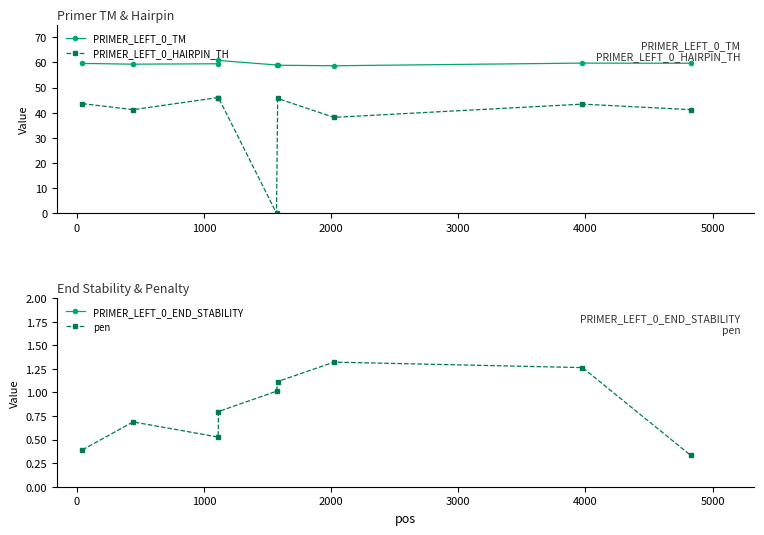

True or false: PRIMER_LEFT_0_TM has more than 0 points higher than both neighbors.

True